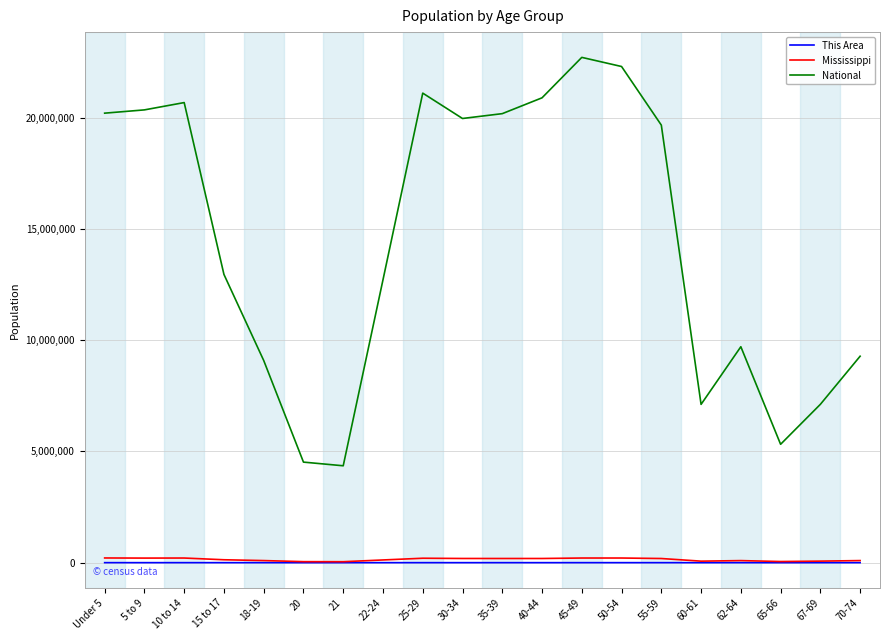

Which series changed the most between 10 to 14 and 60-61?

National